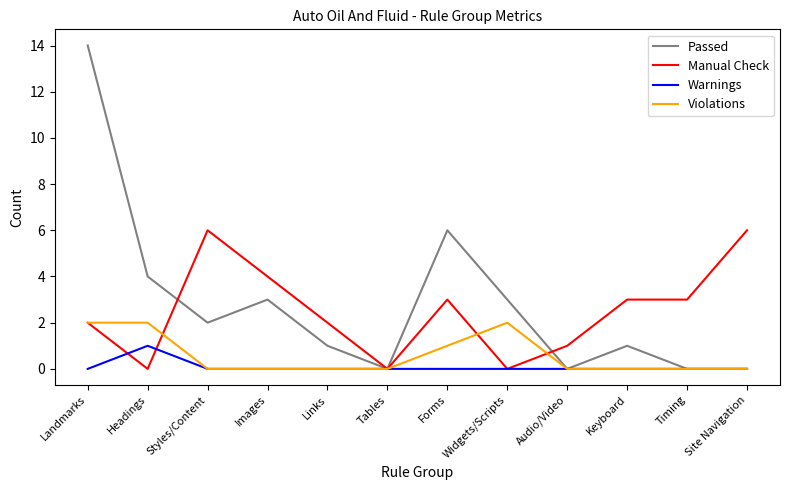

What is the difference between the Manual Check values at Forms and Landmarks?

1